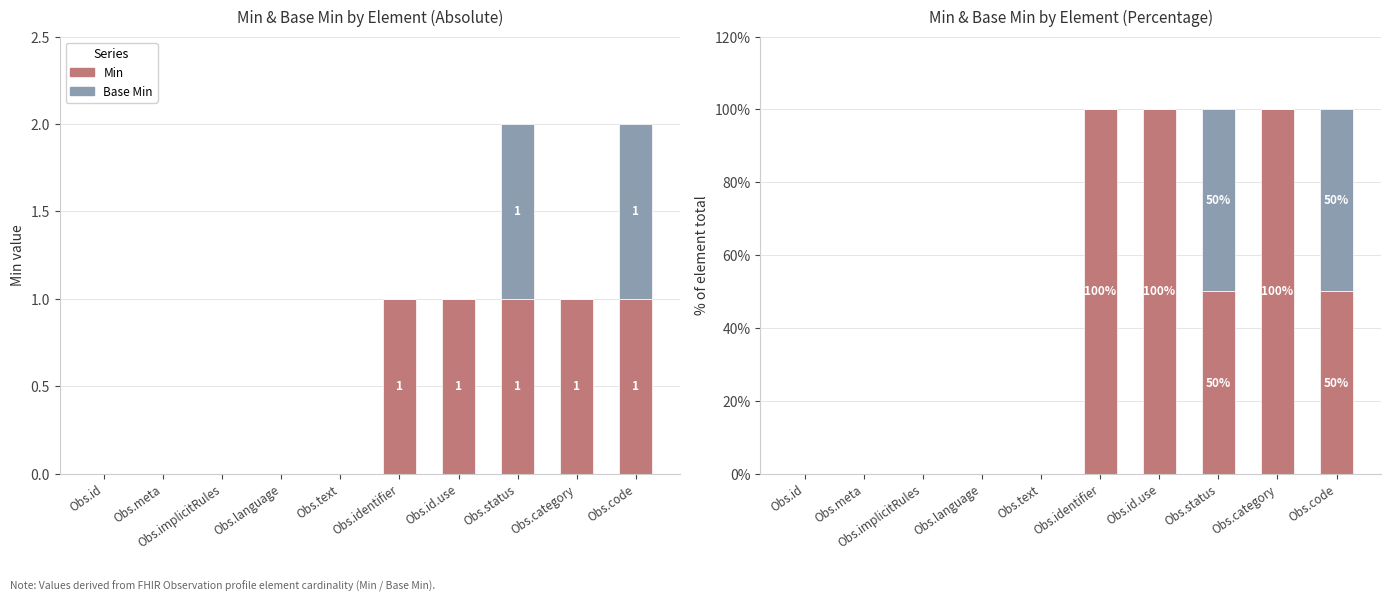

Reading left to right, transcribe all the data shown in this chart.

Min: Obs.id=0	Obs.meta=0	Obs.implicitRules=0	Obs.language=0	Obs.text=0	Obs.identifier=100	Obs.id.use=100	Obs.status=50	Obs.category=100	Obs.code=50
Base Min: Obs.id=0	Obs.meta=0	Obs.implicitRules=0	Obs.language=0	Obs.text=0	Obs.identifier=0	Obs.id.use=0	Obs.status=50	Obs.category=0	Obs.code=50